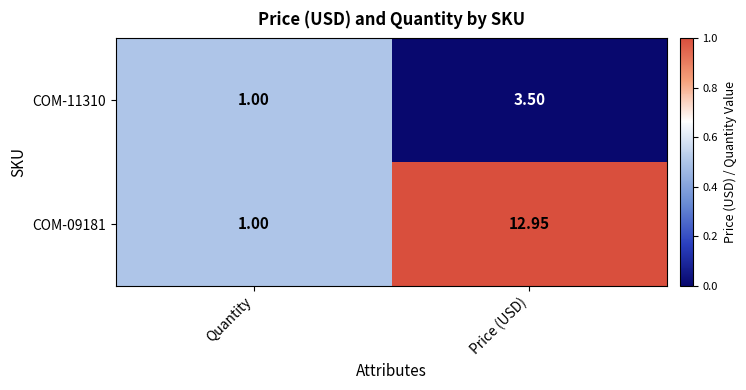

Which category has the lowest value in the COM-11310 series?

Quantity